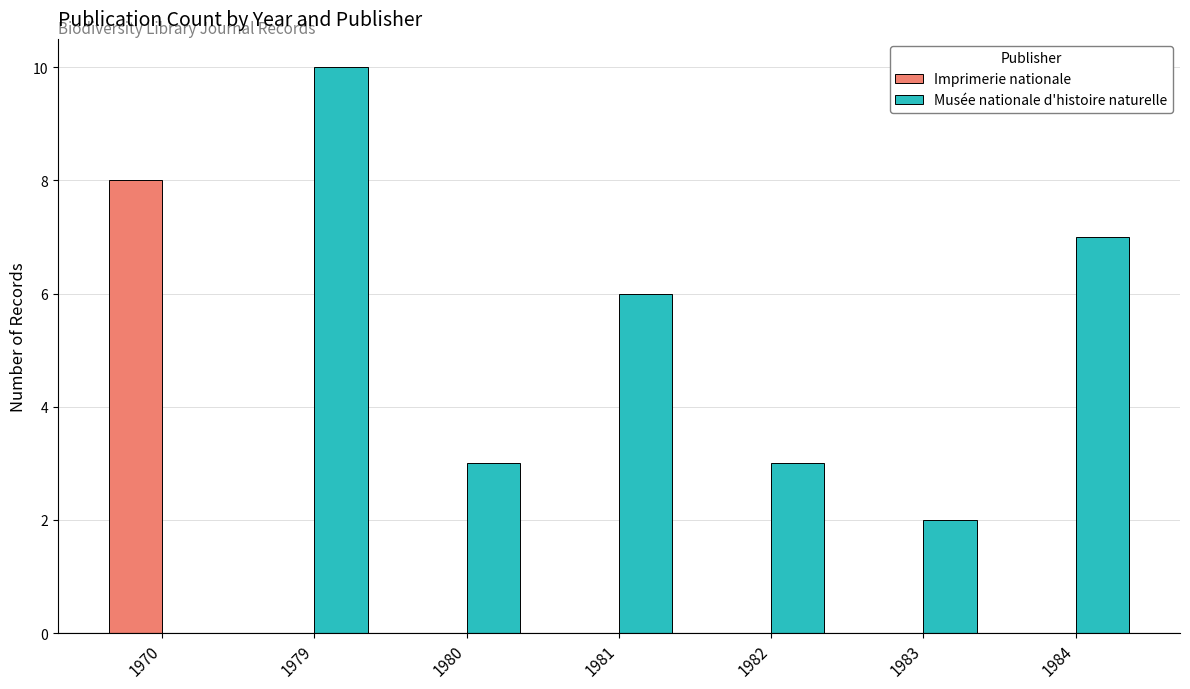

Reading right to left, what are all the values shown in this chart?

Imprimerie nationale: 0	0	0	0	0	0	8
Musée nationale d'histoire naturelle: 7	2	3	6	3	10	0